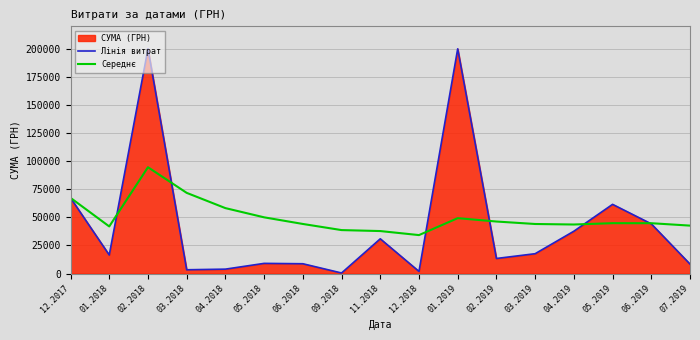

How many data points in Лінія витрат are above 16530?

9